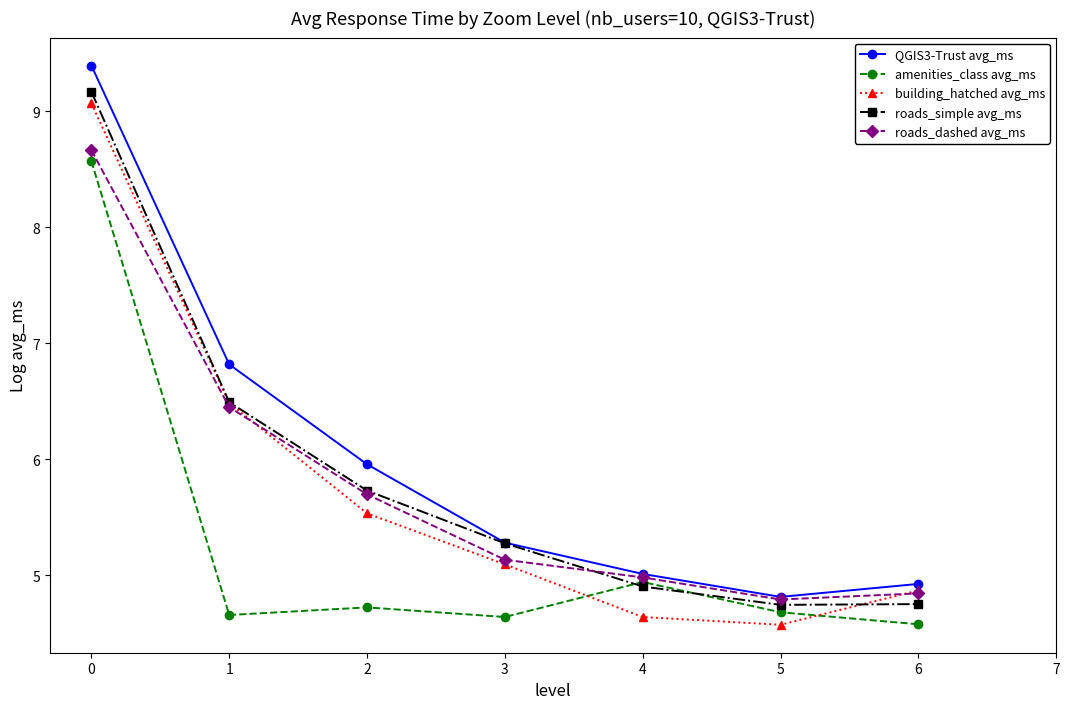

The value of roads_dashed avg_ms at 2 is 5.7. True or false?

True